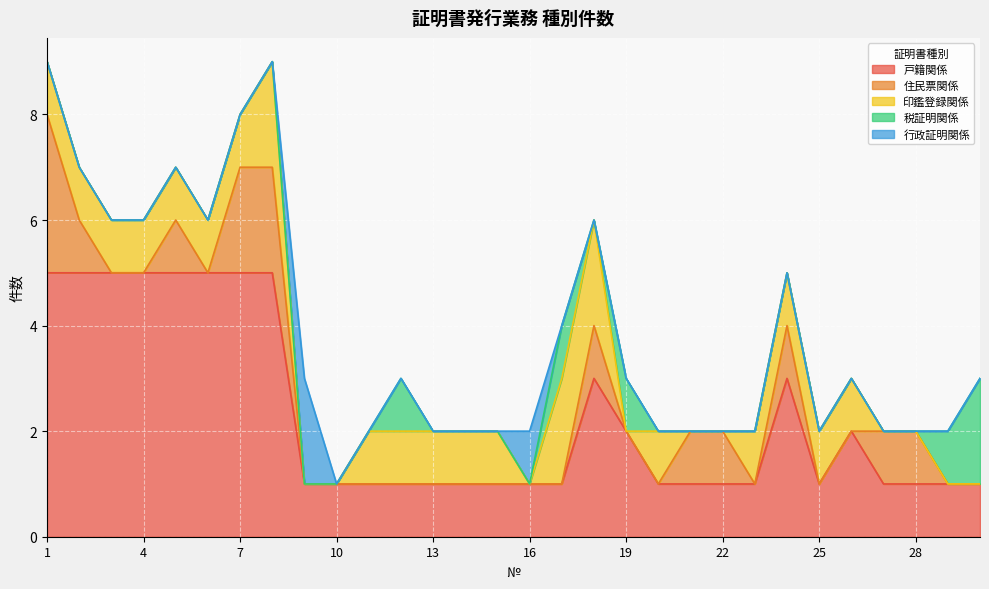

What are all the series names shown in the legend?

戸籍関係, 住民票関係, 印鑑登録関係, 税証明関係, 行政証明関係